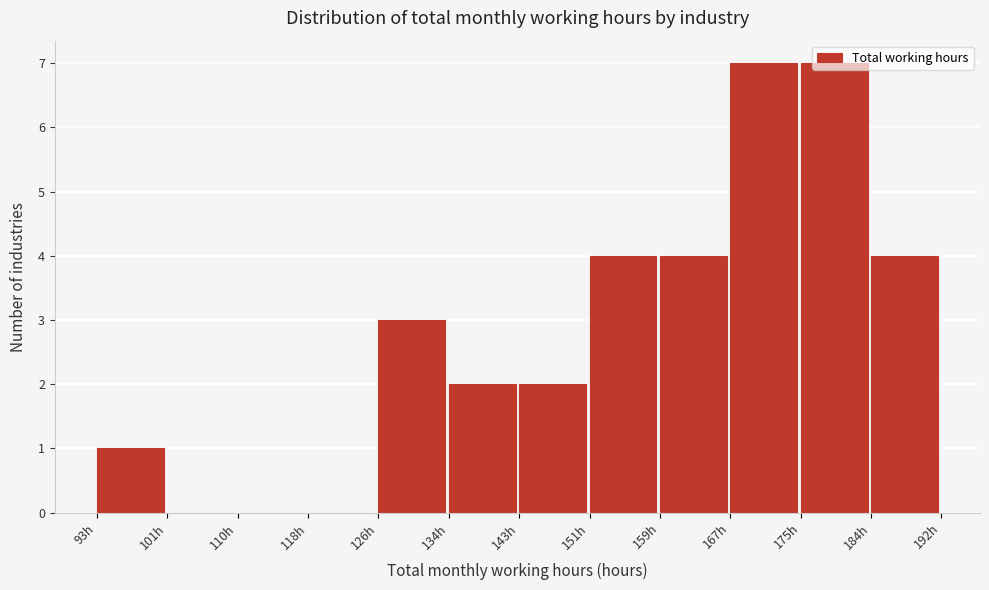

What is the height of the bar covering 143 to 151 on the x-axis? Neither the bar edges nor the heights are printed on the chart, so give them approximately, as read against the axes.

2